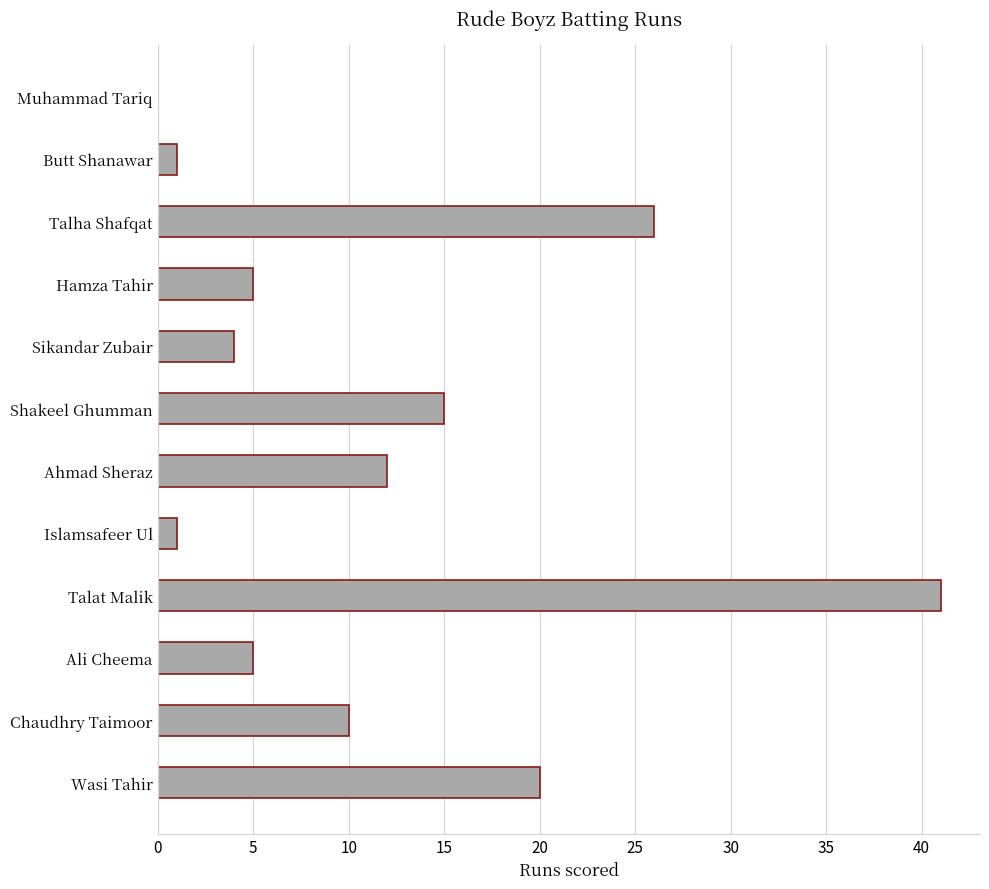

Reading top to bottom, extract all data points from this chart.

Muhammad Tariq=0	Butt Shanawar=1	Talha Shafqat=26	Hamza Tahir=5	Sikandar Zubair=4	Shakeel Ghumman=15	Ahmad Sheraz=12	Islamsafeer Ul=1	Talat Malik=41	Ali Cheema=5	Chaudhry Taimoor=10	Wasi Tahir=20